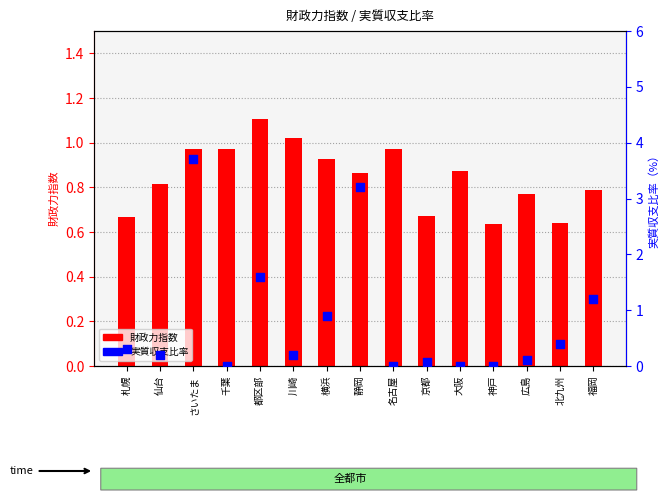

Which series reaches the minimum Y coordinate?

実質収支比率